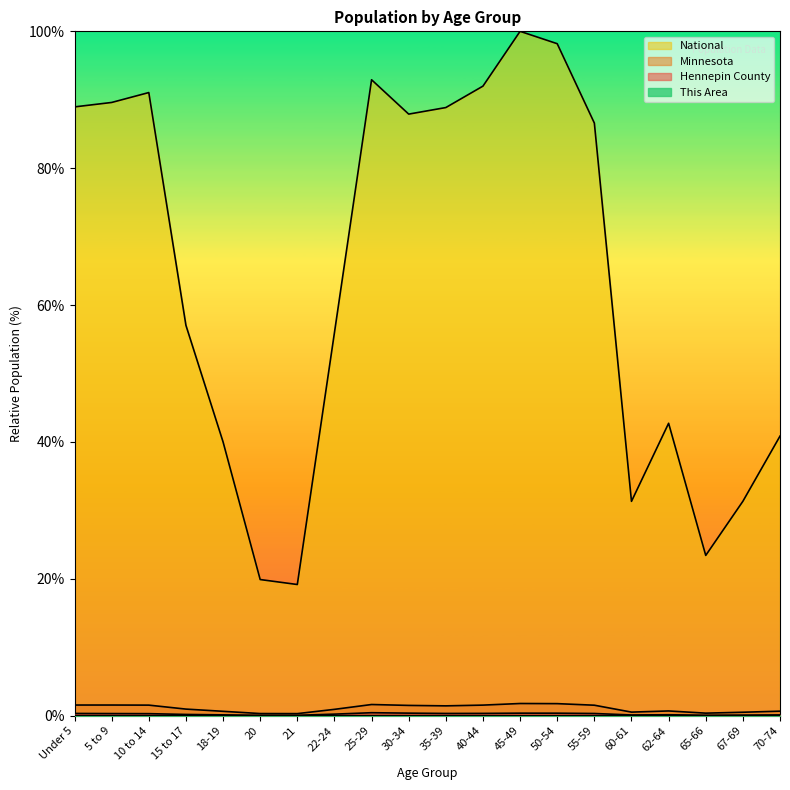

What is the difference between the second highest and second lowest values in the Minnesota series?

1.4